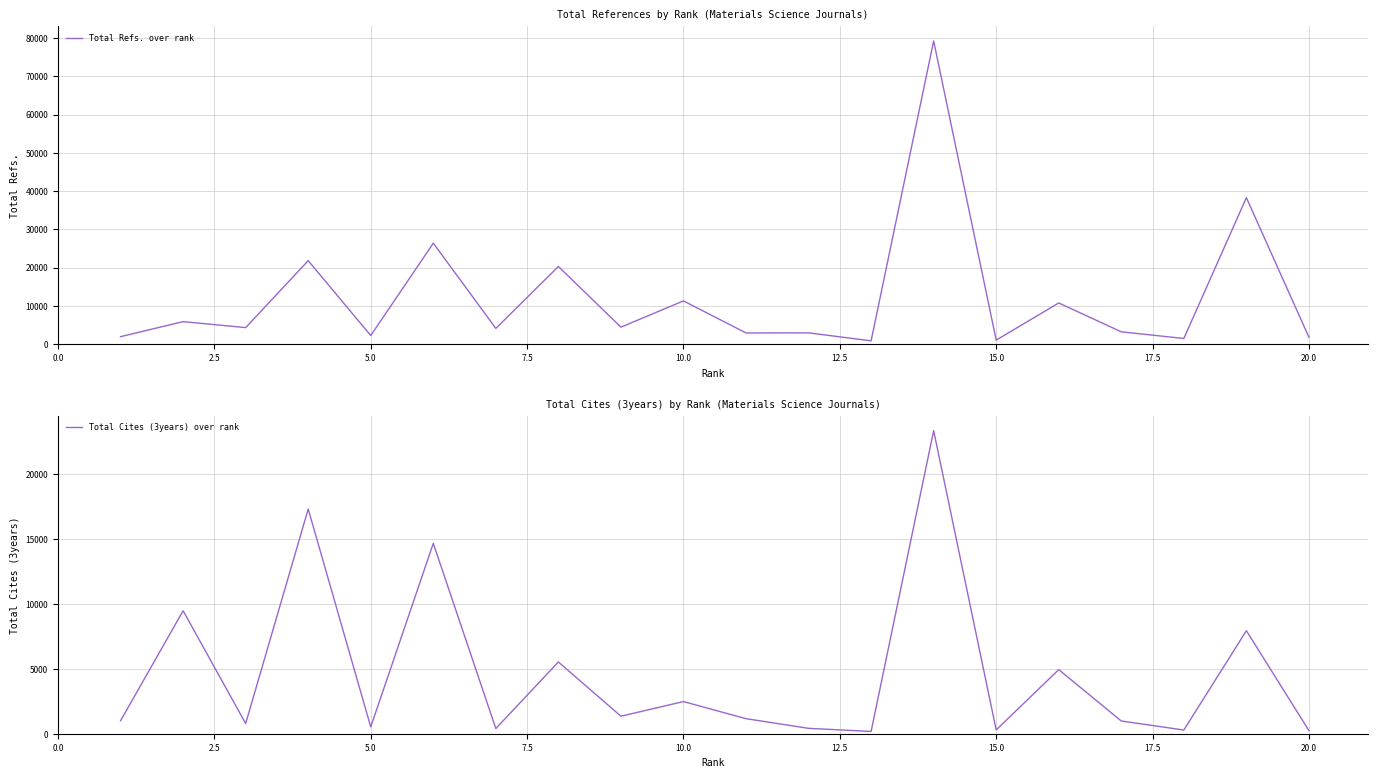

True or false: Total Cites (3years) over rank has a value of 186 at 17.

False